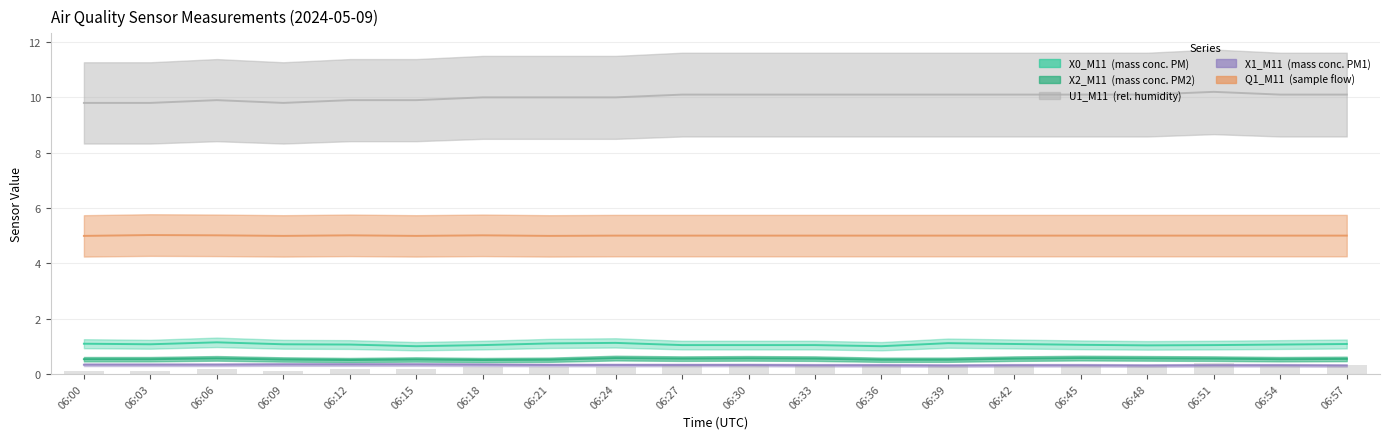

What is the difference between the values at 06:45 and 06:06?

0.1